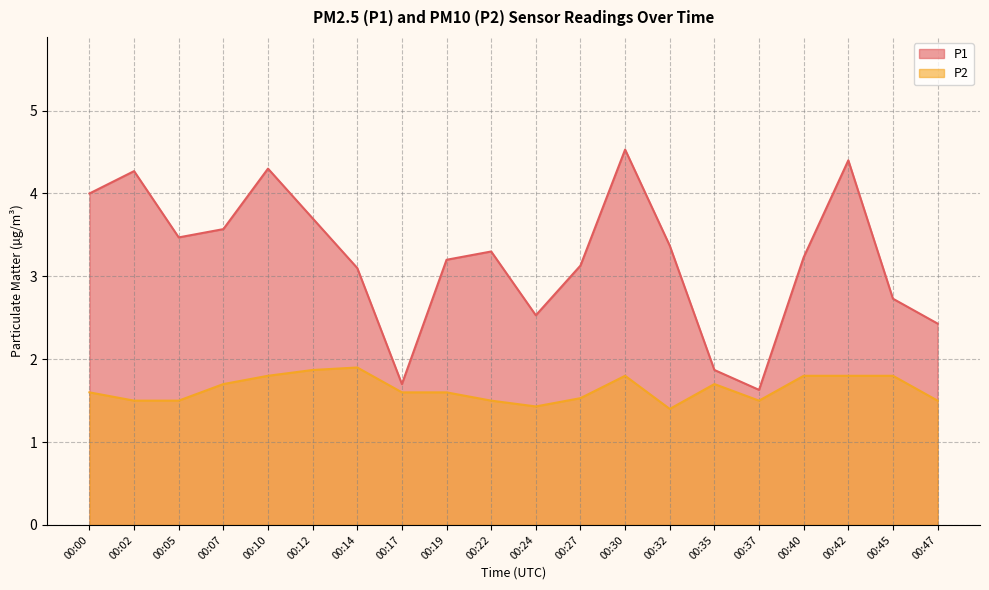

Rank the categories by P2 value from lowest to highest.

00:32, 00:24, 00:02, 00:05, 00:22, 00:37, 00:47, 00:27, 00:00, 00:17, 00:19, 00:07, 00:35, 00:10, 00:30, 00:40, 00:42, 00:45, 00:12, 00:14